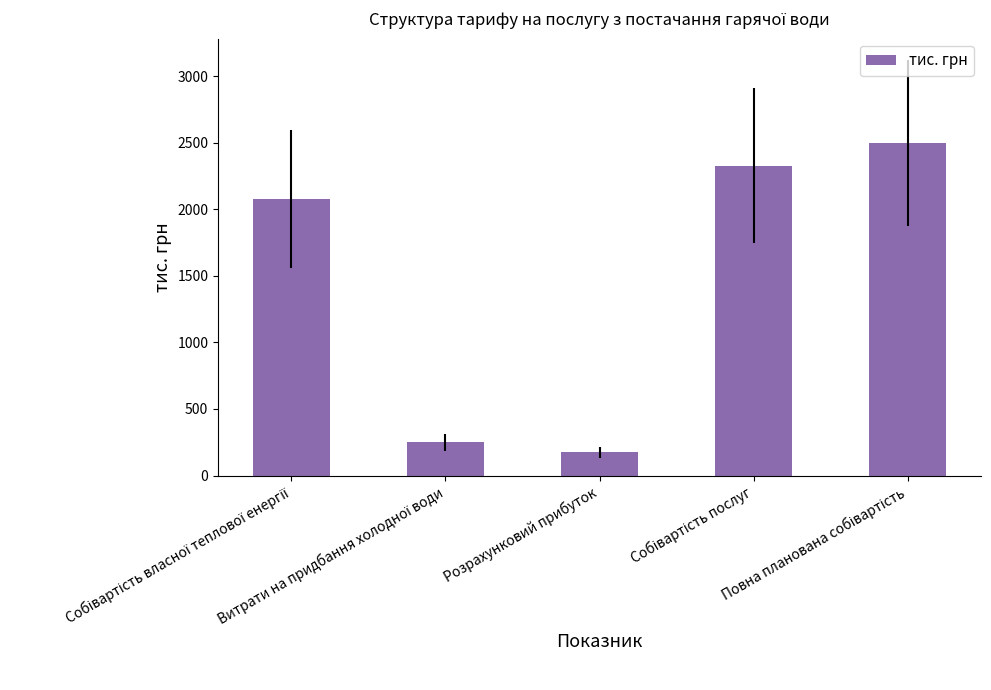

What is the maximum value shown in the chart?

2499.8